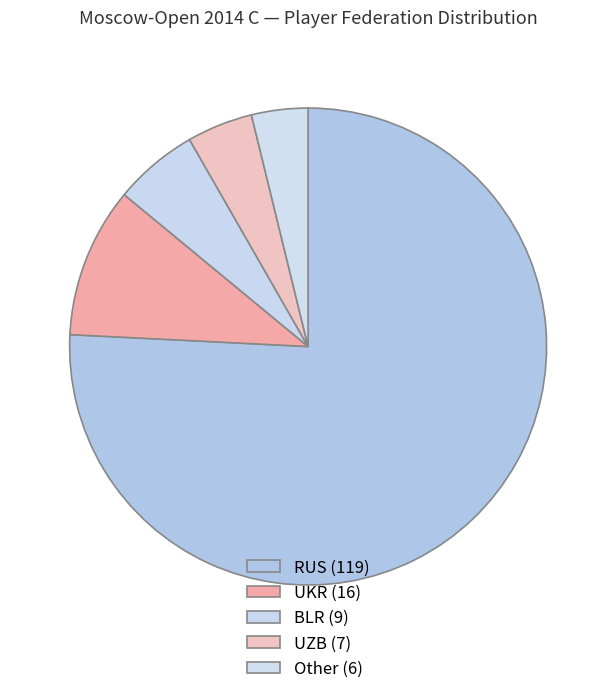

Which has a higher value, UKR or BLR?

UKR